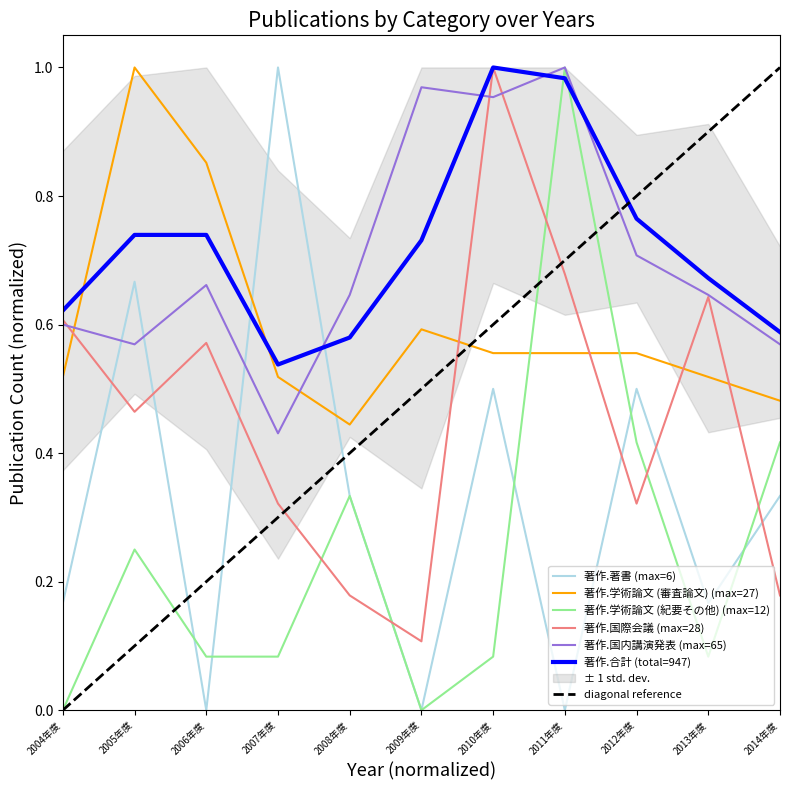

True or false: 著作.国際会議 and 著作.合計 cross at least once.

False